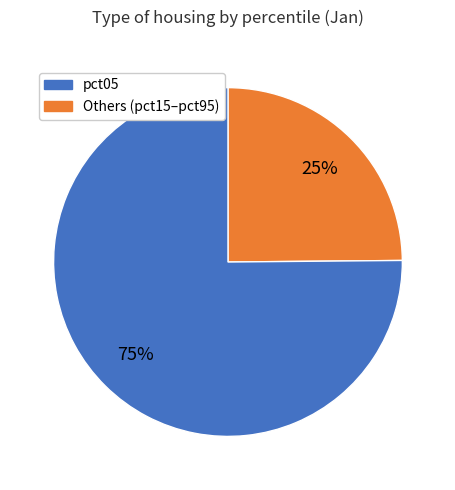

How many segments does this pie chart have?

2